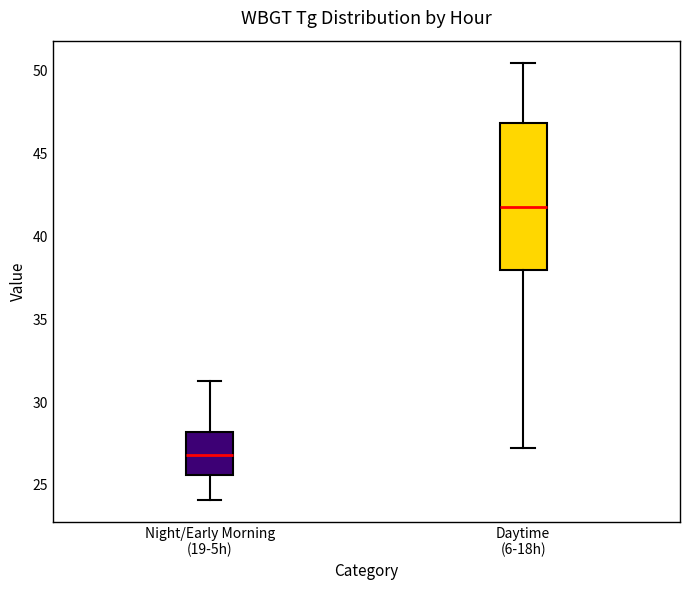

Where is the upper edge of the box for Night/Early Morning (19-5h) on the y-axis? The values are not printed on the chart, so give them approximately, as read against the axis.

28.0